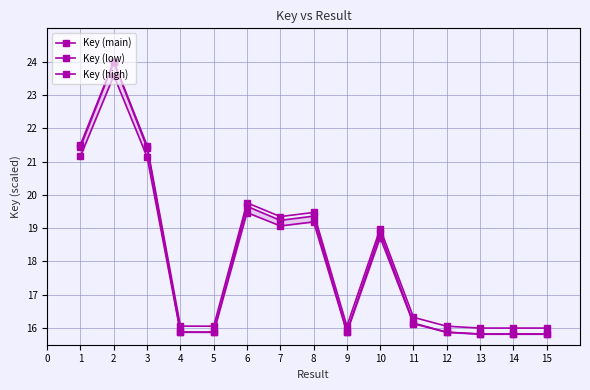

At 3, list the series in order from smallest to largest.

Key (low), Key (high), Key (main)